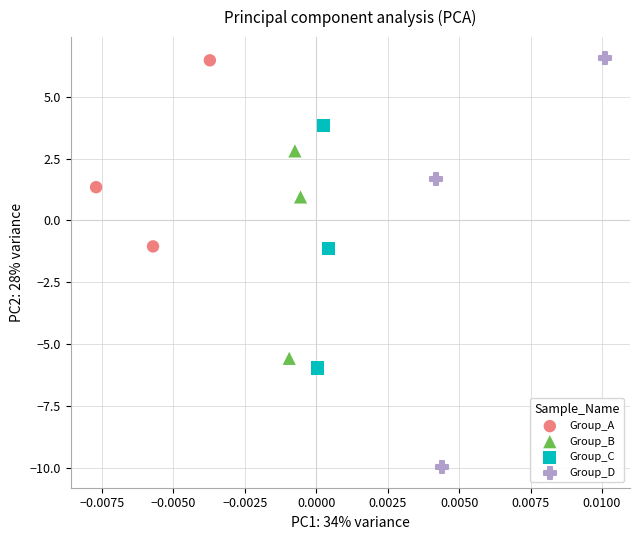

Which series has the widest spread of Y values?

Group_D